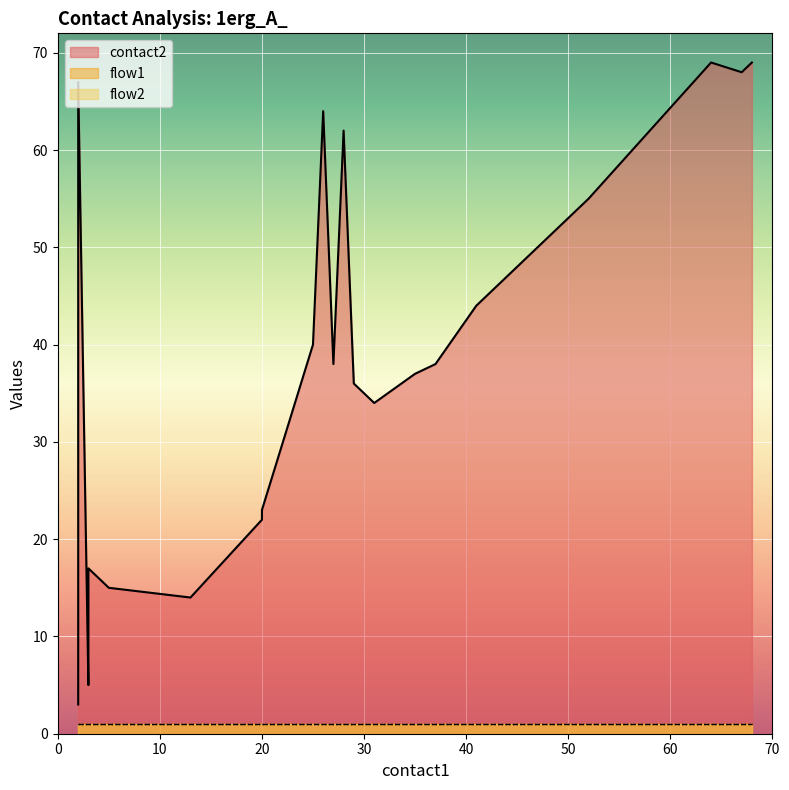

At how many categories does at least one series exceed 68?

2